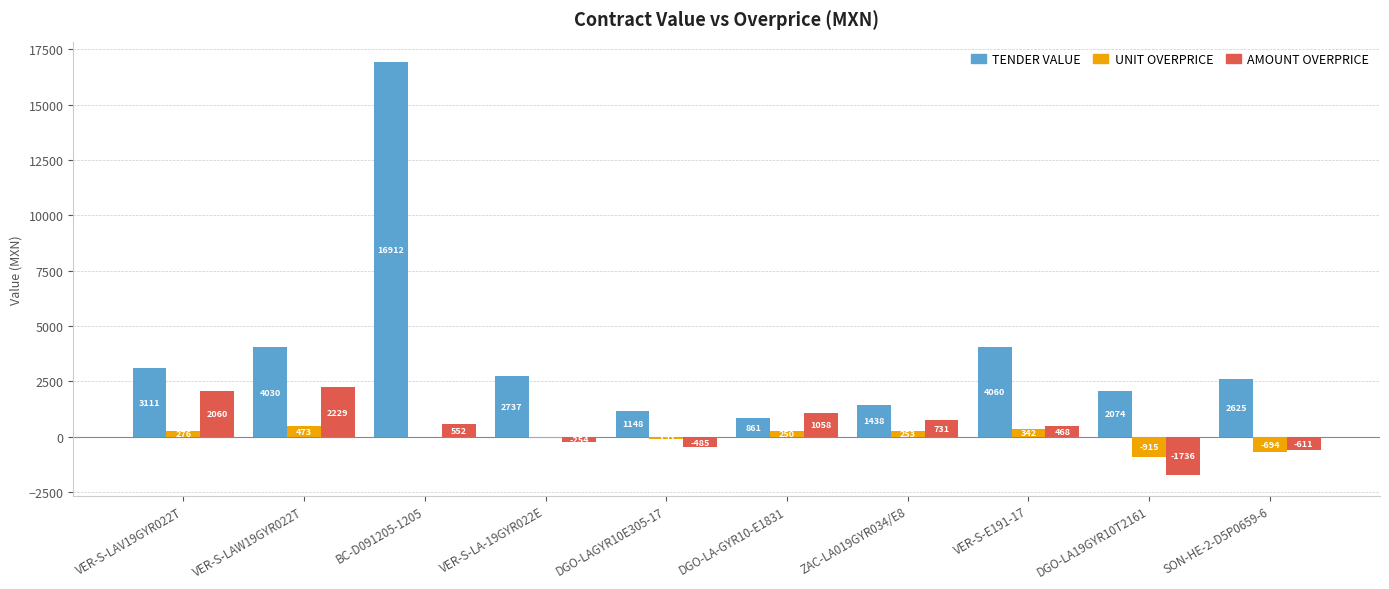

At which label is UNIT OVERPRICE closest to -221?

DGO-LAGYR10E305-17